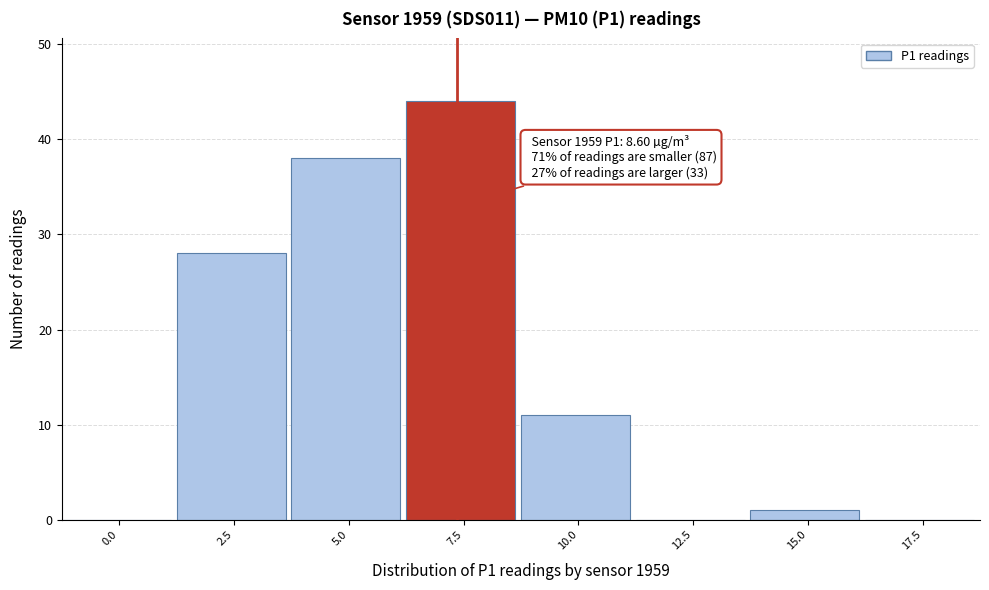

Reading right to left, what are all the values shown in this chart?

17.5=0	15.0=1	12.5=0	10.0=11	7.5=44	5.0=38	2.5=28	0.0=0